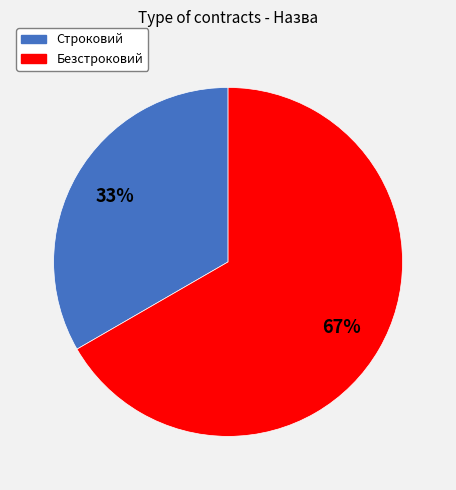

Combined, do Безстроковий and Строковий account for over 50%?

Yes